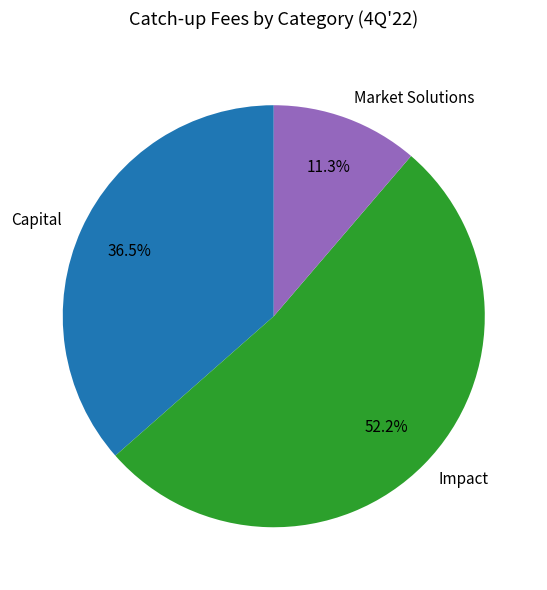

To the nearest percent, what is the difference between the largest and smallest slice percentages?

41%